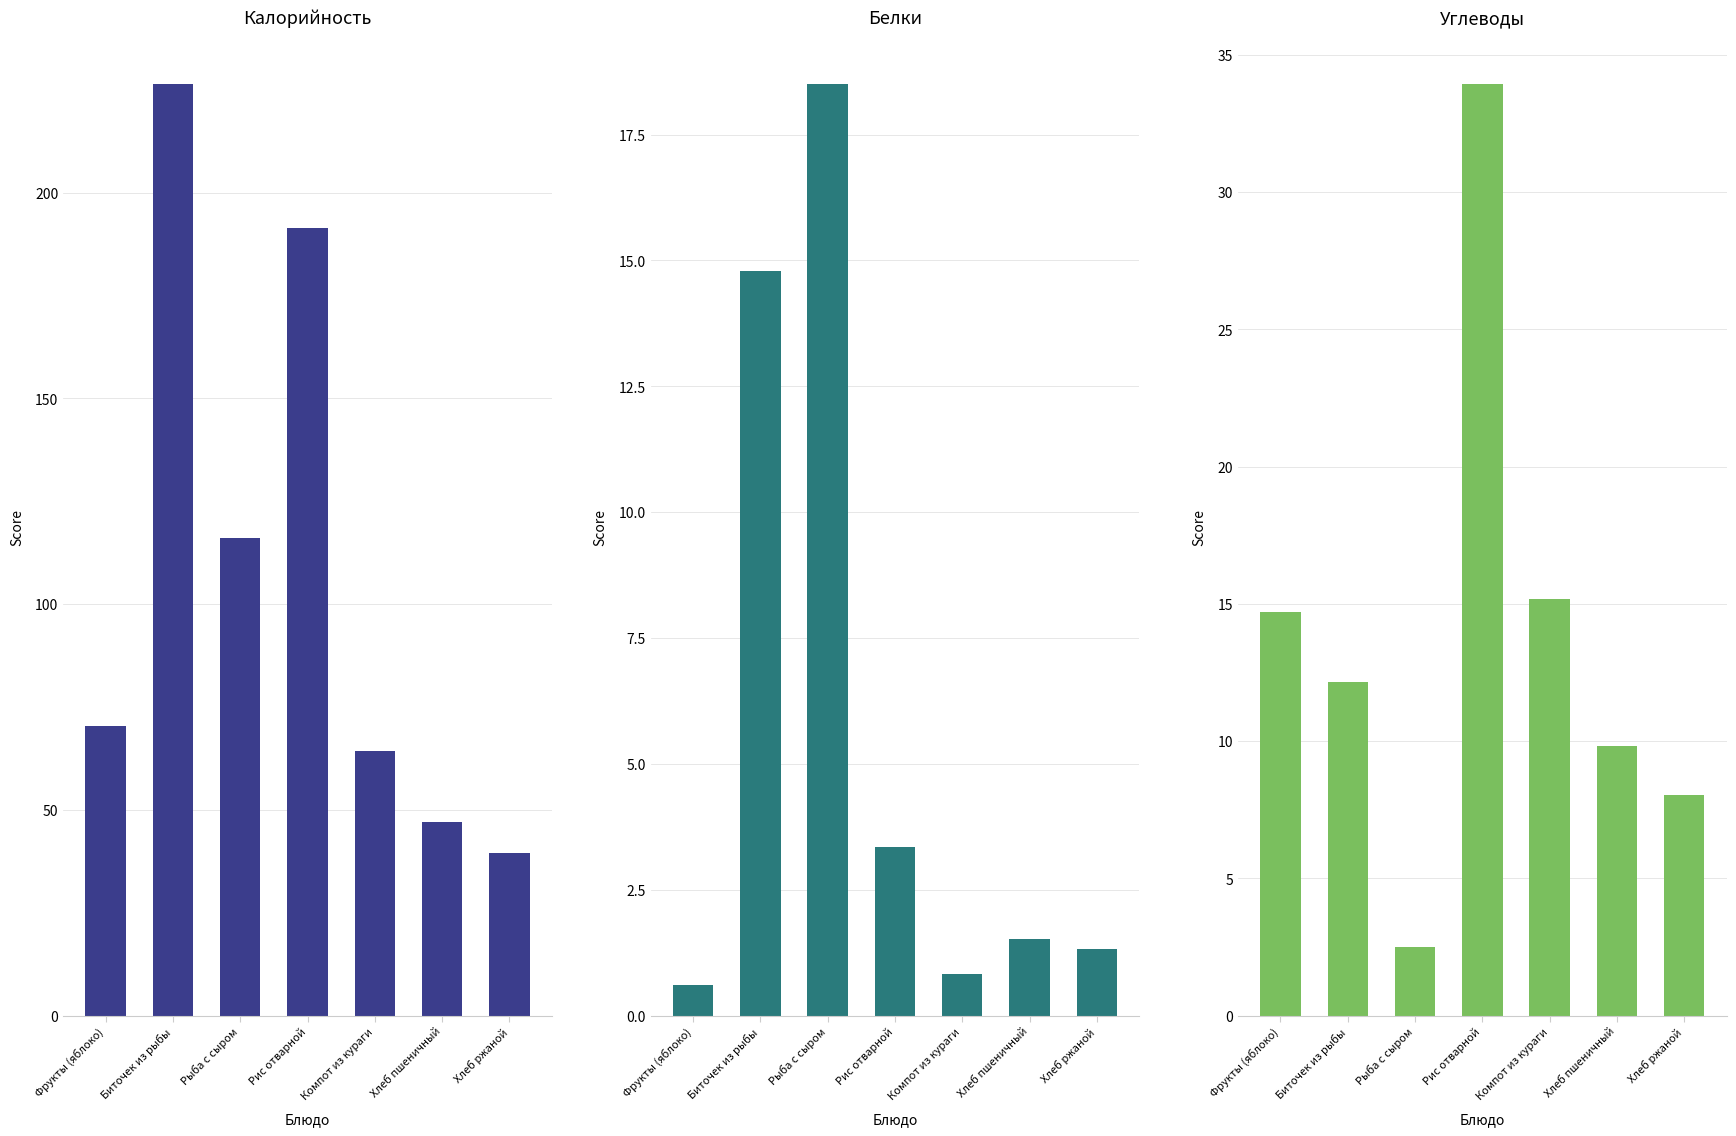

What are all the series names shown in the legend?

Калорийность, Белки, Углеводы